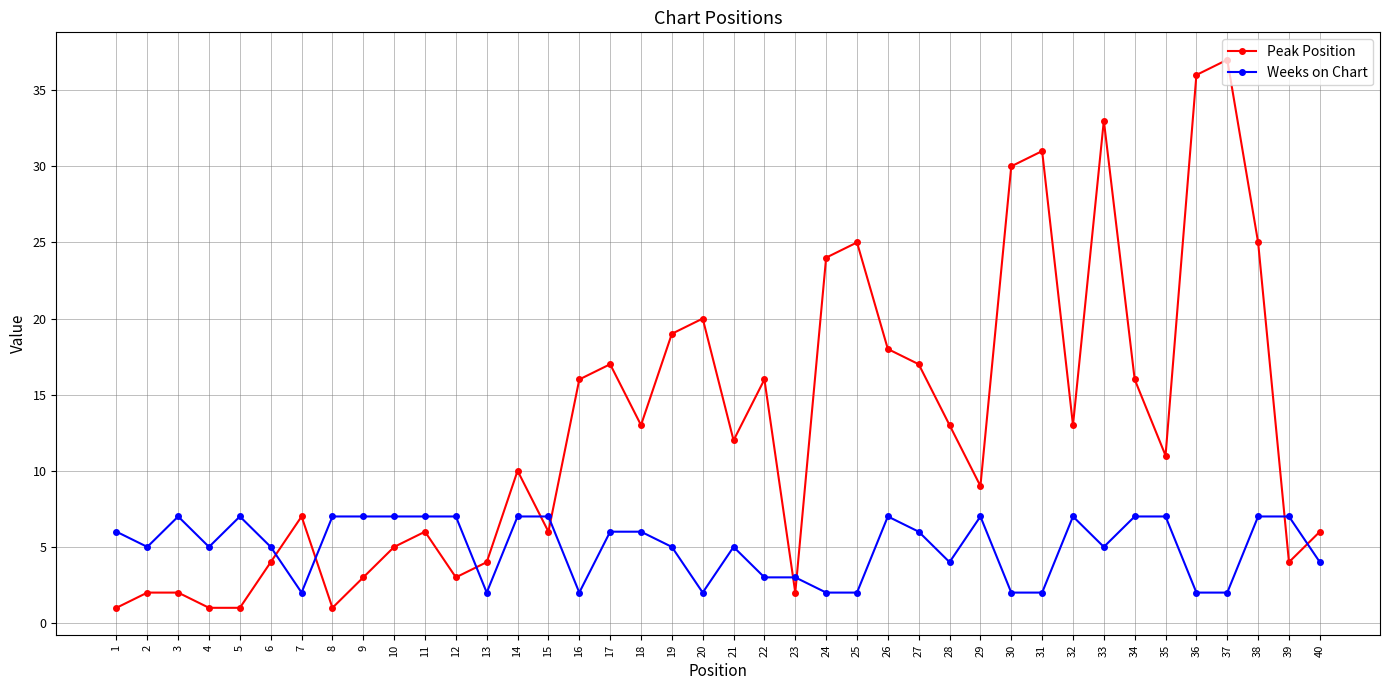

What are all the series names shown in the legend?

Peak Position, Weeks on Chart